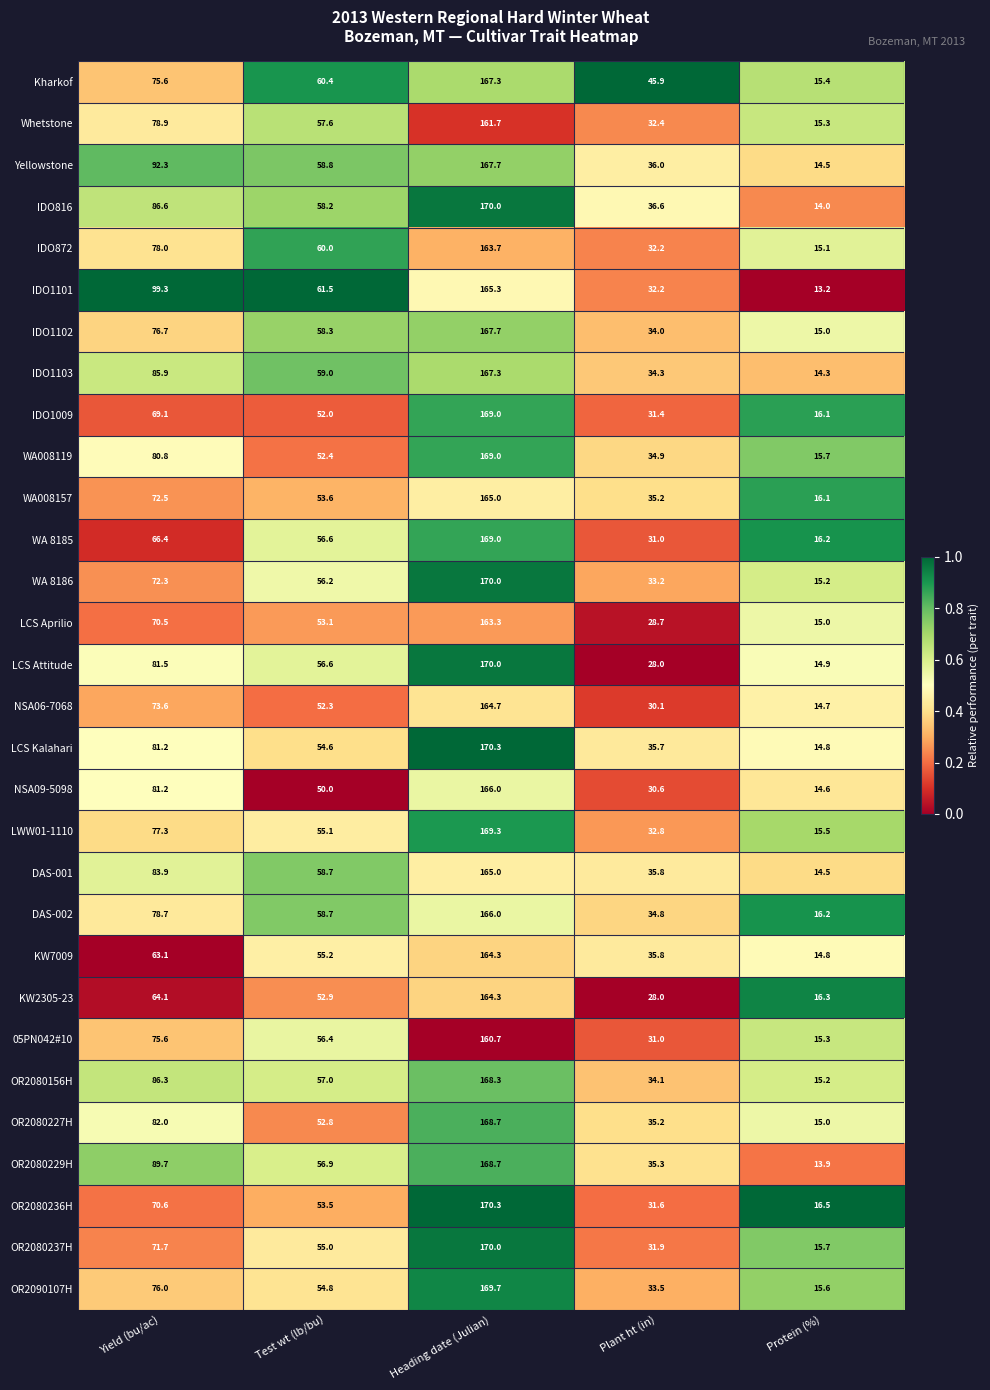

At which category does the chart reach its minimum across all series?

Protein (%)